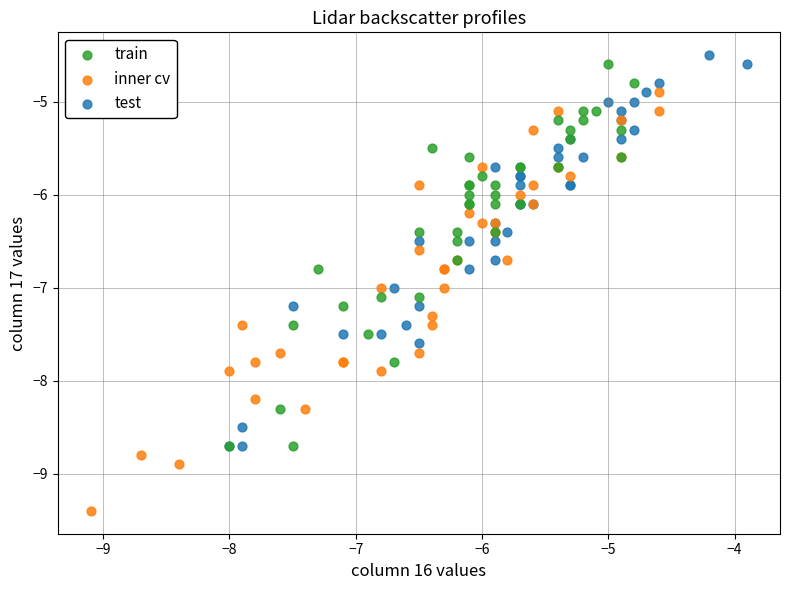

Which series reaches the minimum Y coordinate?

inner cv